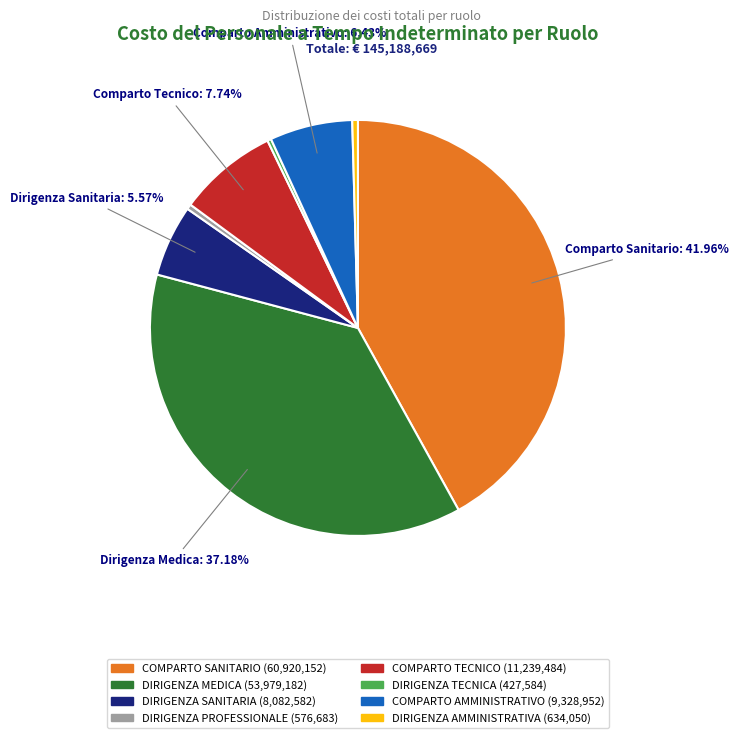

Is the sum of COMPARTO SANITARIO and DIRIGENZA PROFESSIONALE greater than half?

No